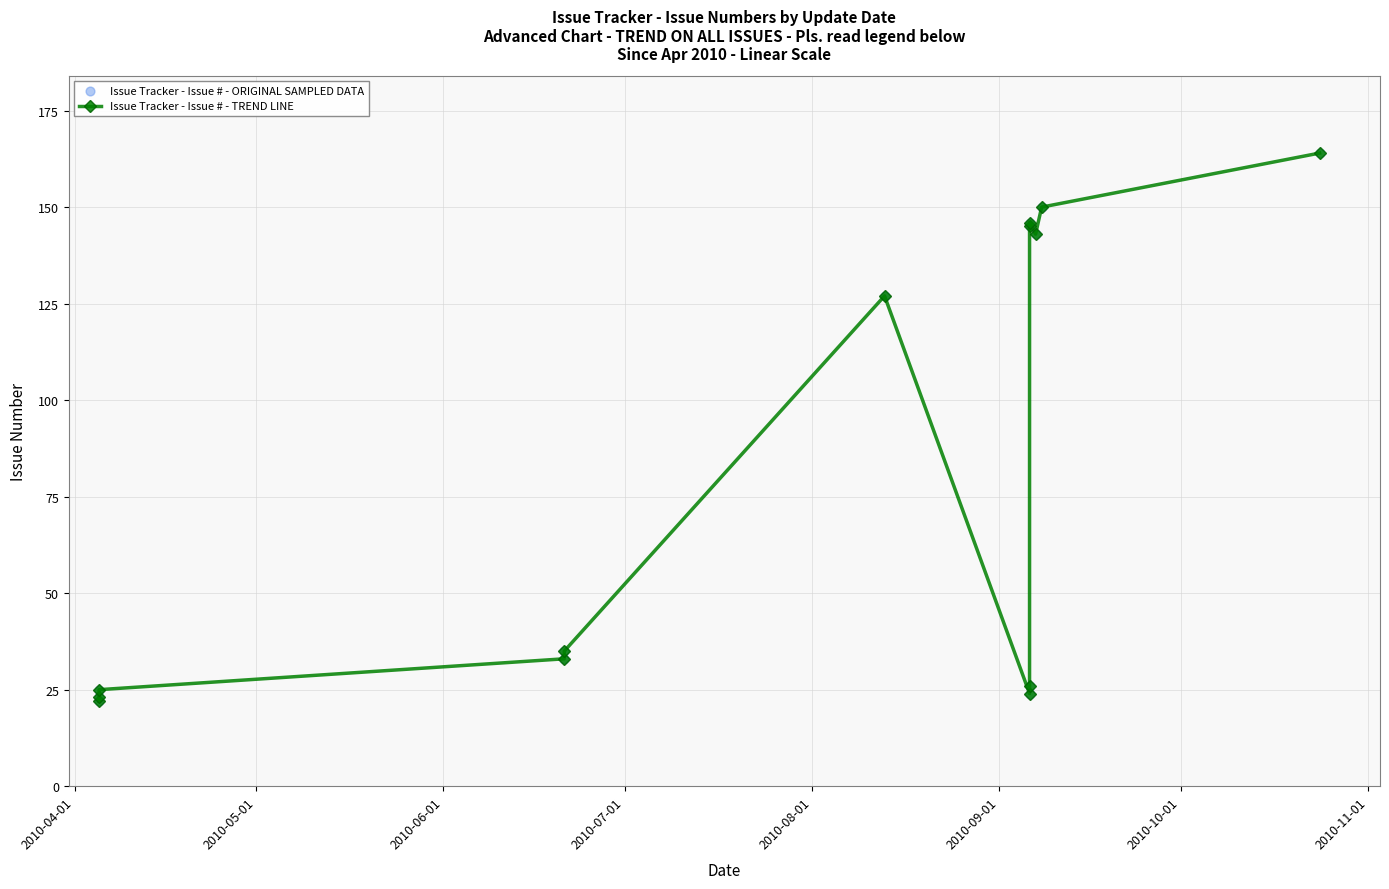

What are all the series names shown in the legend?

Issue Tracker - Issue # - TREND LINE, Issue Tracker - Issue # - ORIGINAL SAMPLED DATA